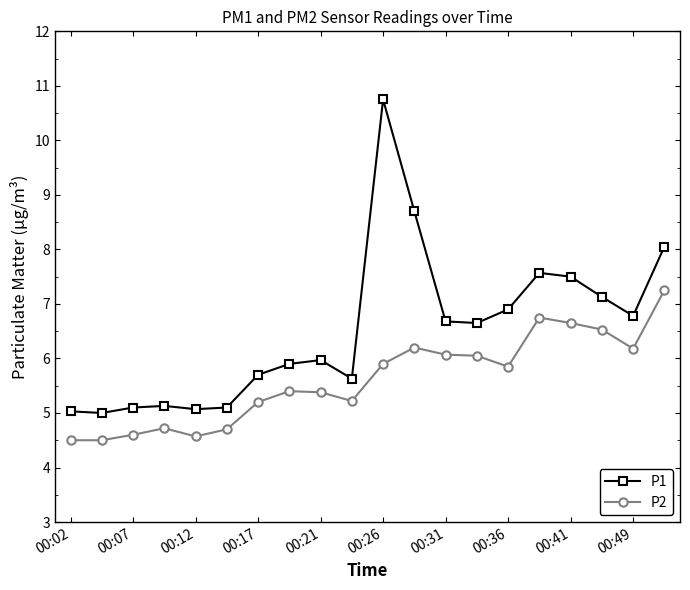

What is the average value of the P2 series?

5.6